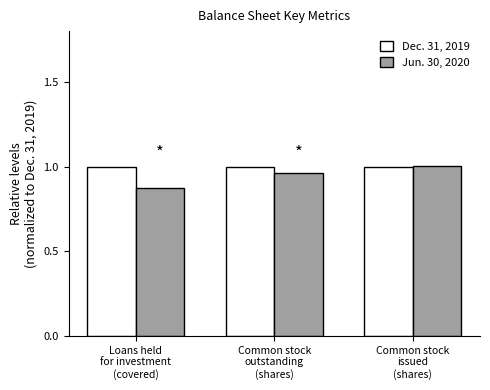

What is the sum of all Jun. 30, 2020 values?

2.8